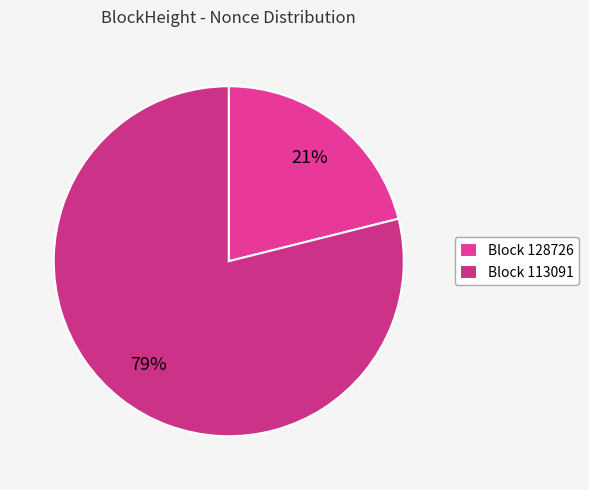

Does any single category account for the majority?

Yes